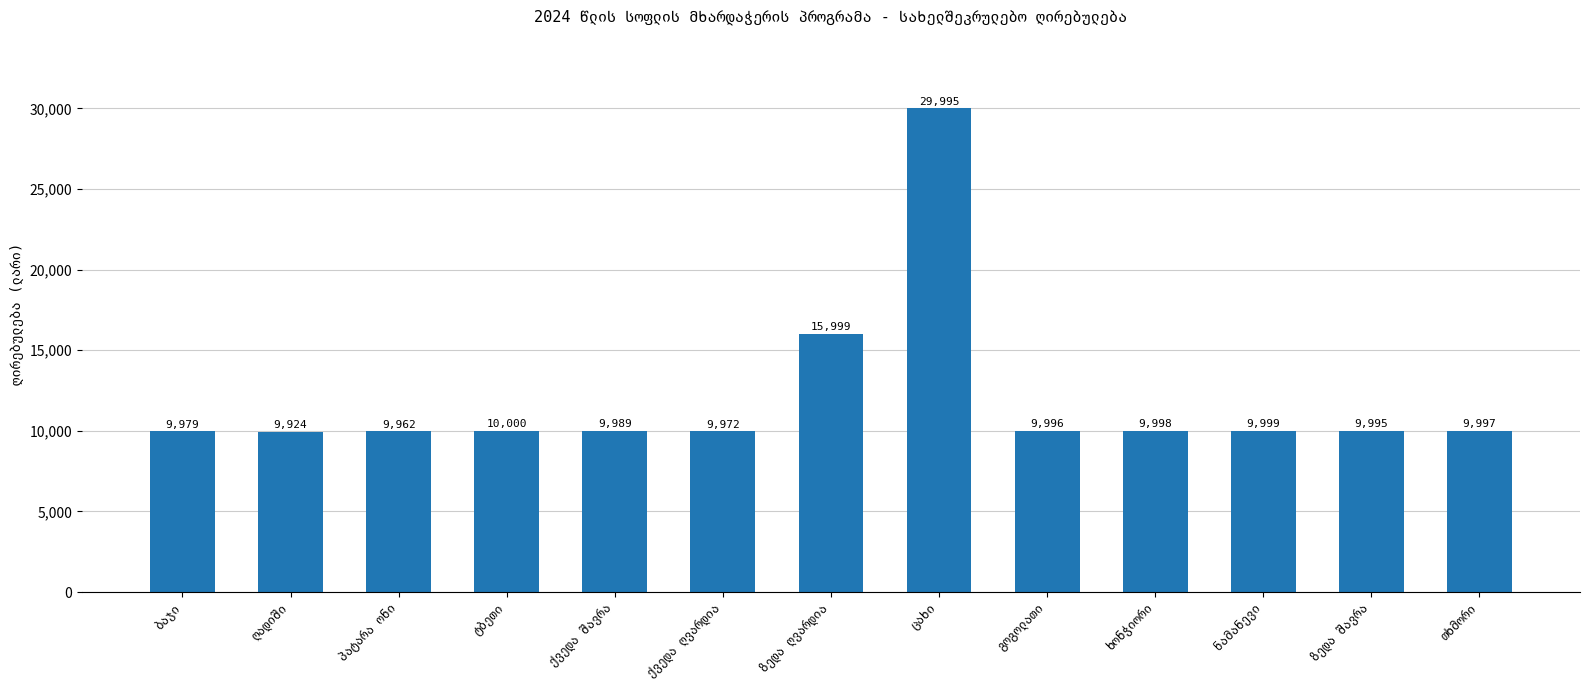

How many data points does each series have?

13